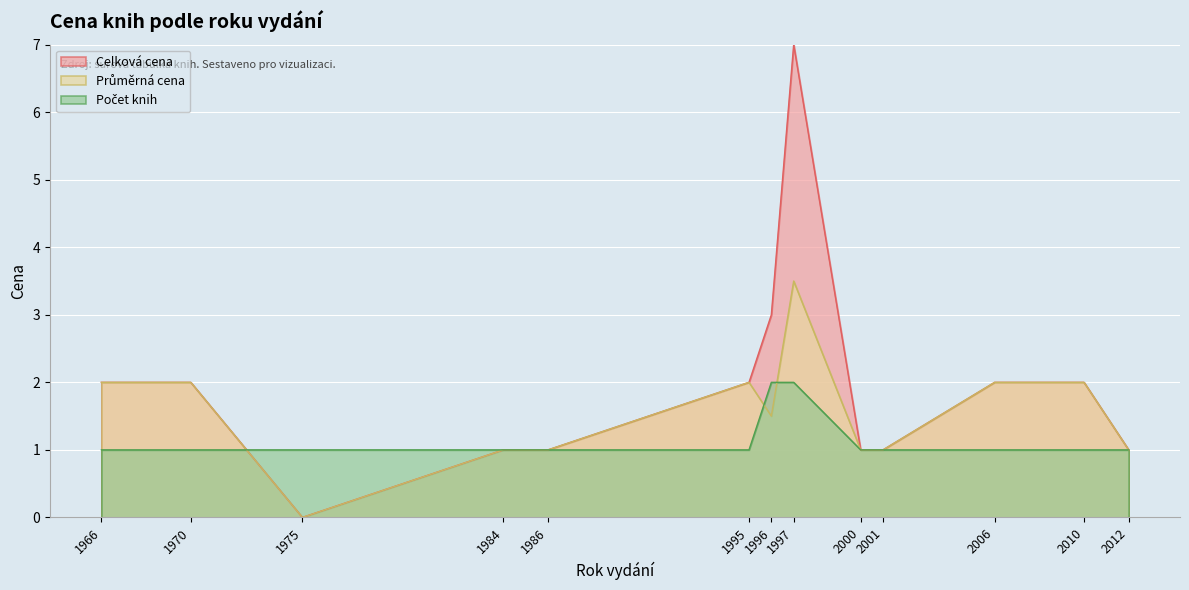

True or false: Celková cena has a value of 7.0 at 1997.

True